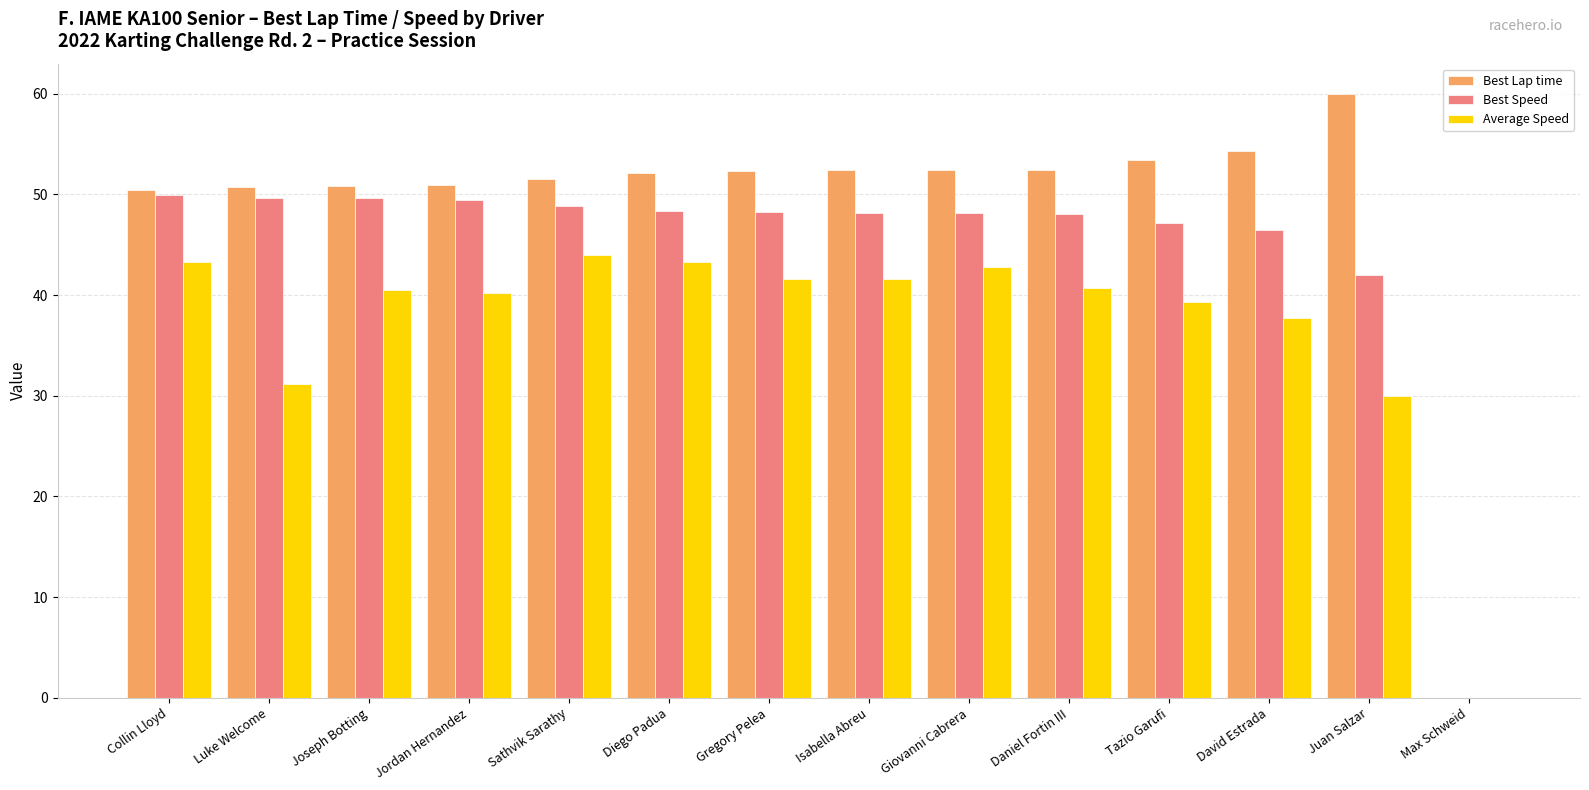

Where does the Average Speed series first go above 40?

Collin Lloyd